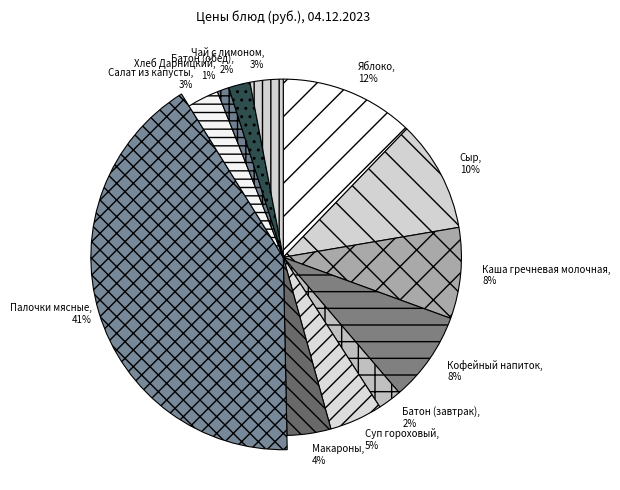

Which slice is the largest?

Палочки мясные